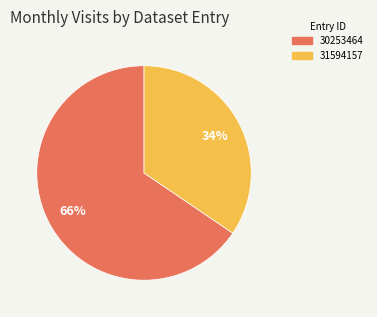

What is the largest slice in the pie chart?

30253464